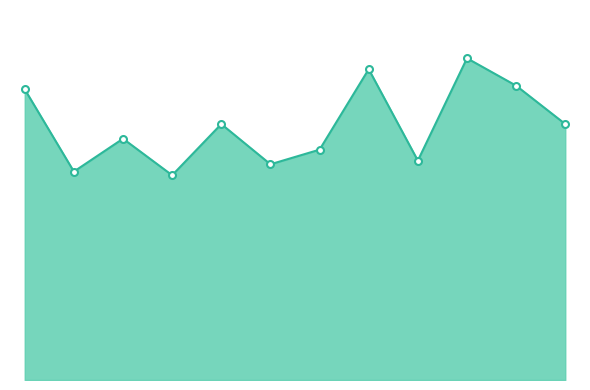

Where is the first local maximum?

March